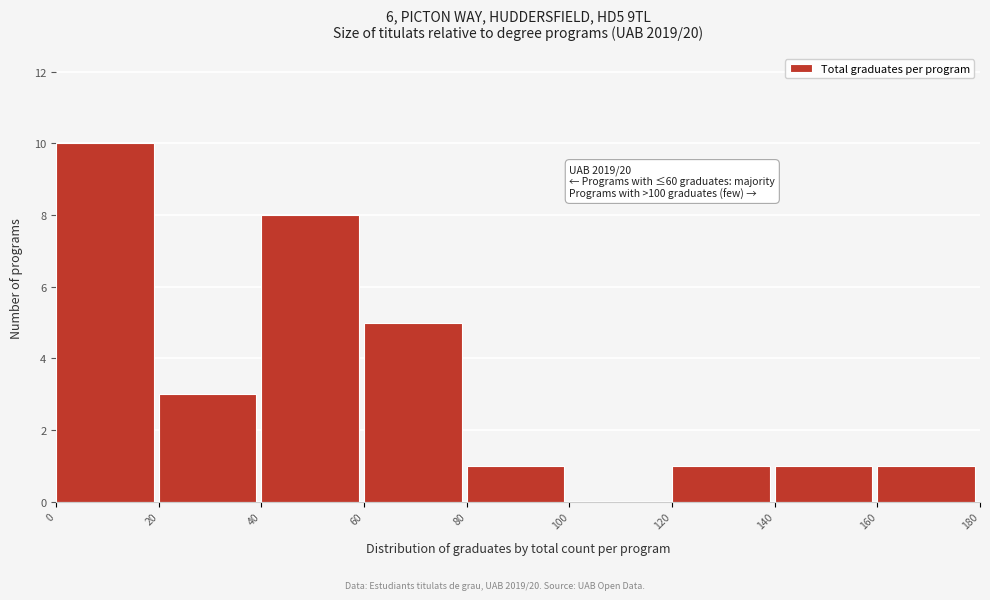

Which range on the x-axis has the tallest bar?

0 to 20